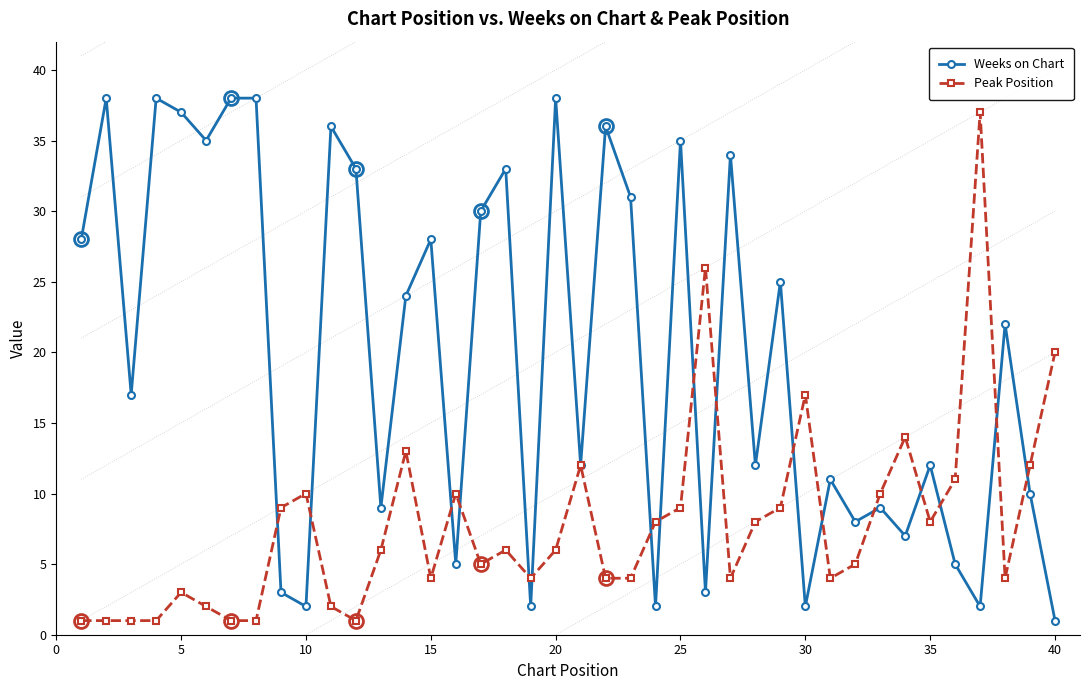

What is the value of the Weeks on Chart point at the 14th from the left?

24